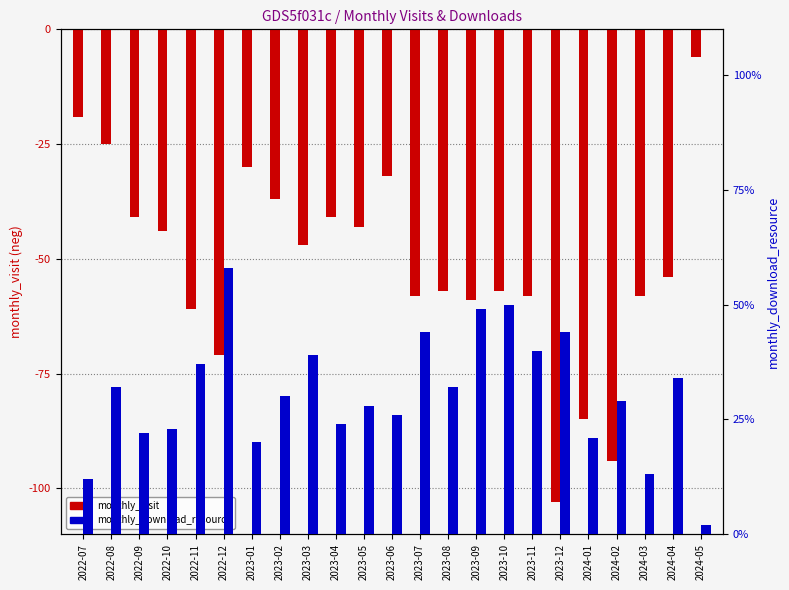

At which label does monthly_visit first exceed -54?

2022-07